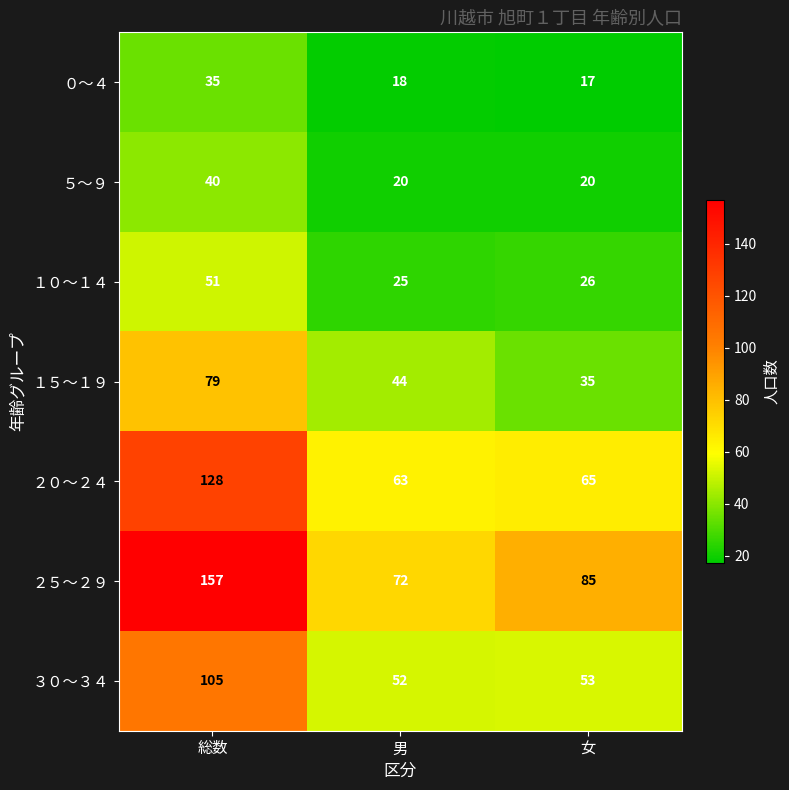

What is the highest value of the ３０～３４ series?

105